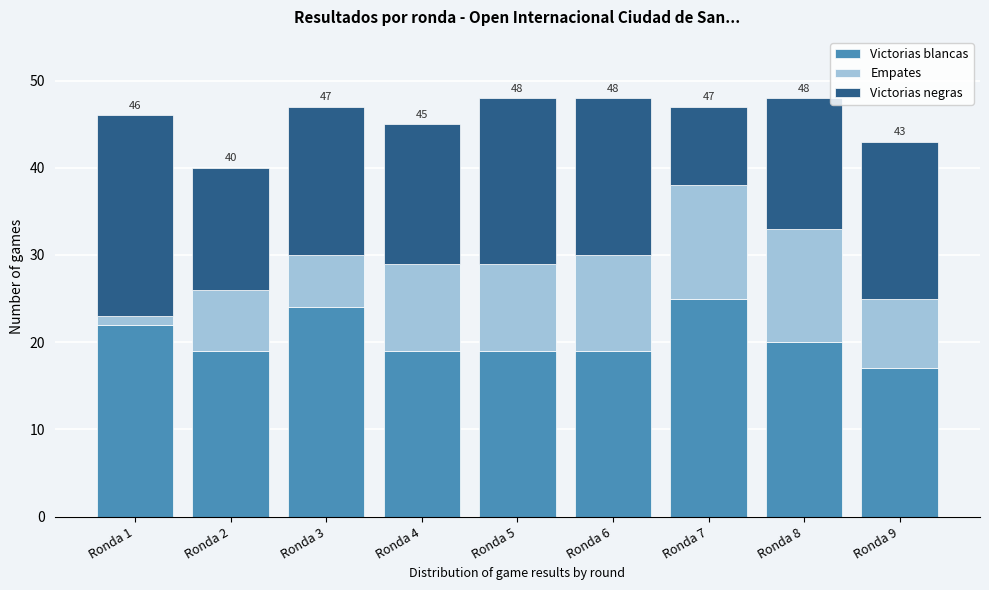

Reading left to right, list the values for the Victorias blancas series.

Ronda 1=22	Ronda 2=19	Ronda 3=24	Ronda 4=19	Ronda 5=19	Ronda 6=19	Ronda 7=25	Ronda 8=20	Ronda 9=17